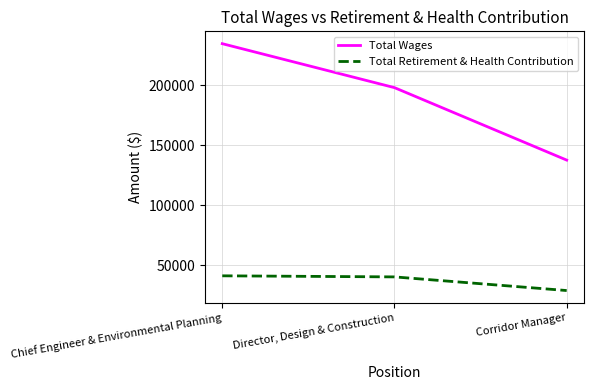

How many distinct data groups are displayed?

2